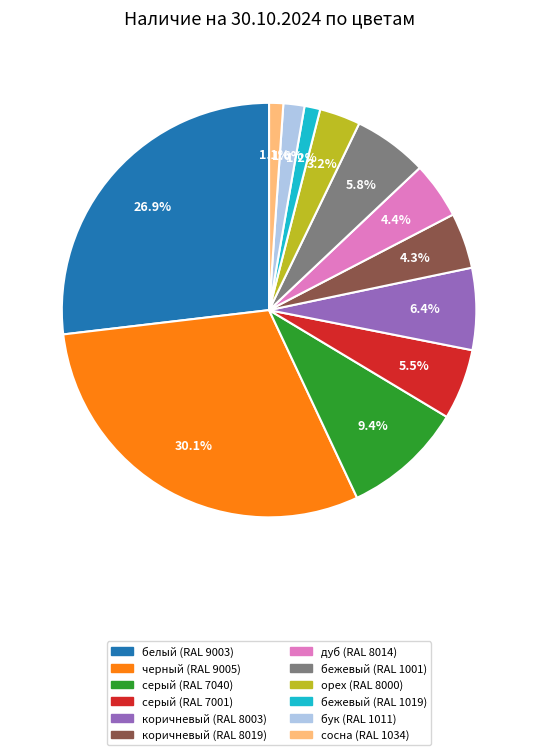

To the nearest percent, what is the difference between the дуб (RAL 8014) and серый (RAL 7040) slice percentages?

5%